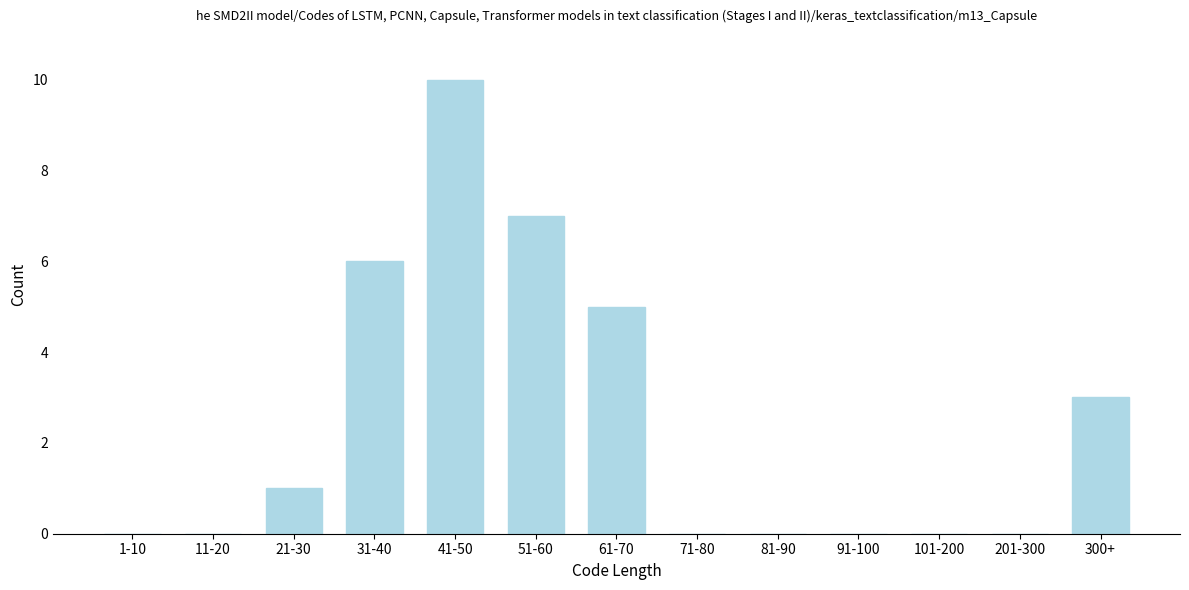

Reading left to right, what are all the values shown in this chart?

1-10=0	11-20=0	21-30=1	31-40=6	41-50=10	51-60=7	61-70=5	71-80=0	81-90=0	91-100=0	101-200=0	201-300=0	300+=3